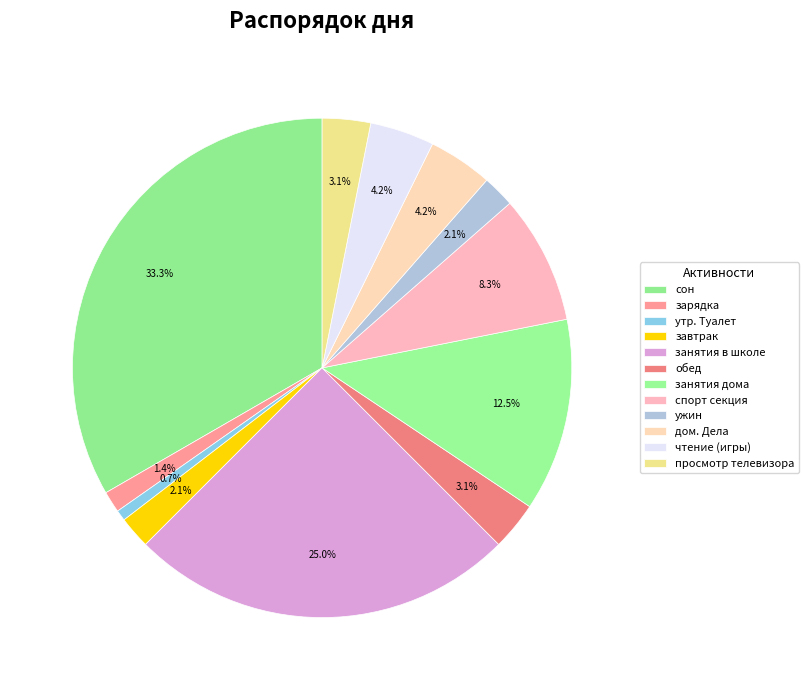

What percentage is the дом. Дела slice, to the nearest percent?

4%